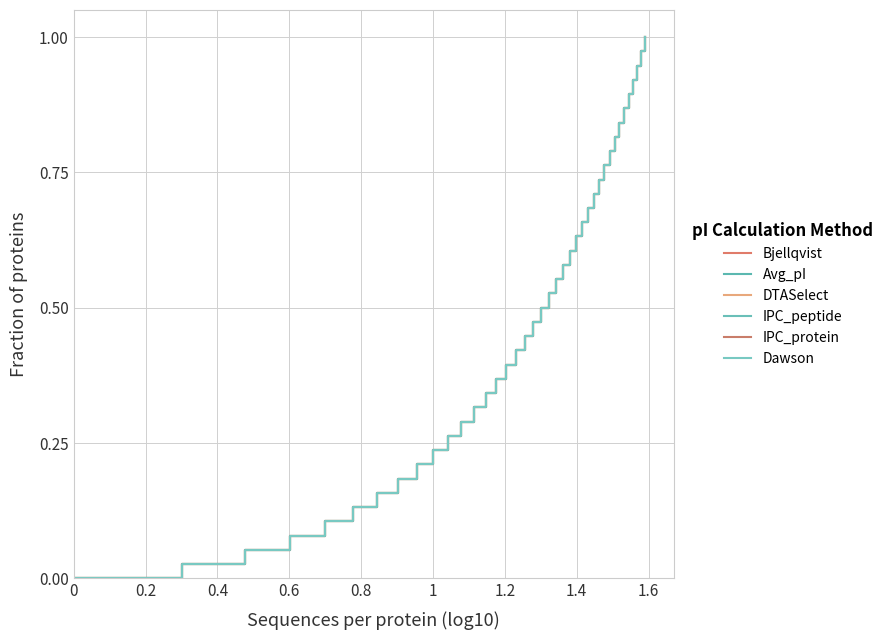

True or false: IPC_protein and Bjellqvist intersect in this chart.

False